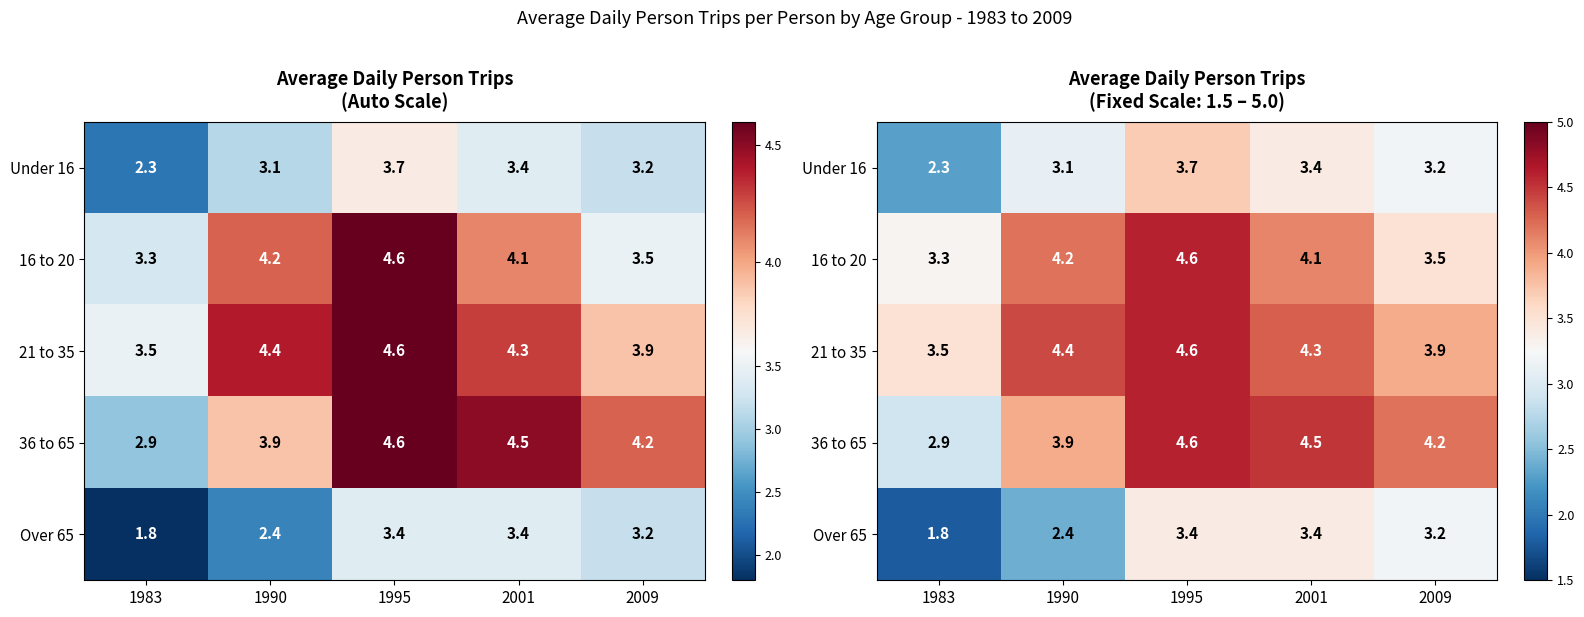

At how many categories does at least one series exceed 4?

4